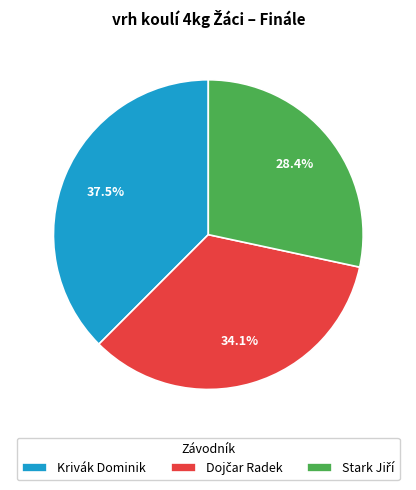

Is there a majority slice in this chart?

No